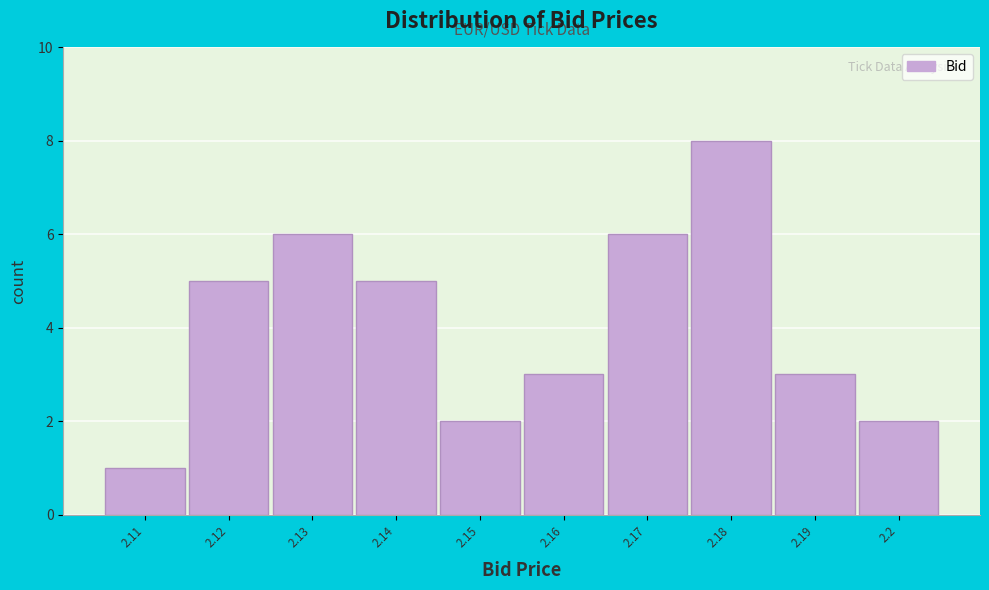

Reading right to left, what are all the values shown in this chart?

2.2=2	2.19=3	2.18=8	2.17=6	2.16=3	2.15=2	2.14=5	2.13=6	2.12=5	2.11=1